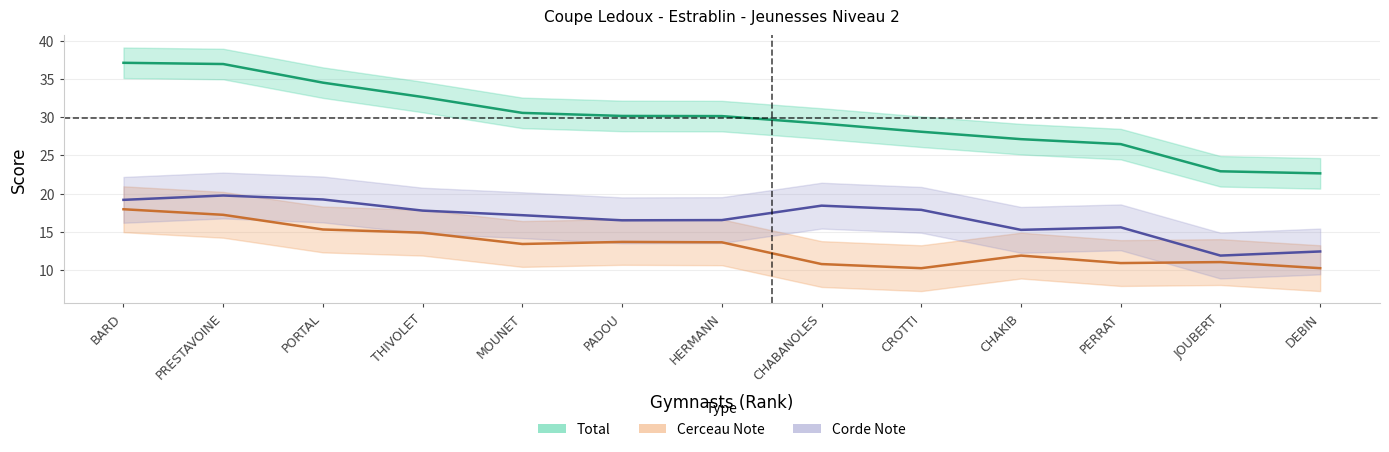

Is the value of Corde Note at JOUBERT greater than the value of Cerceau Note at BARD?

No